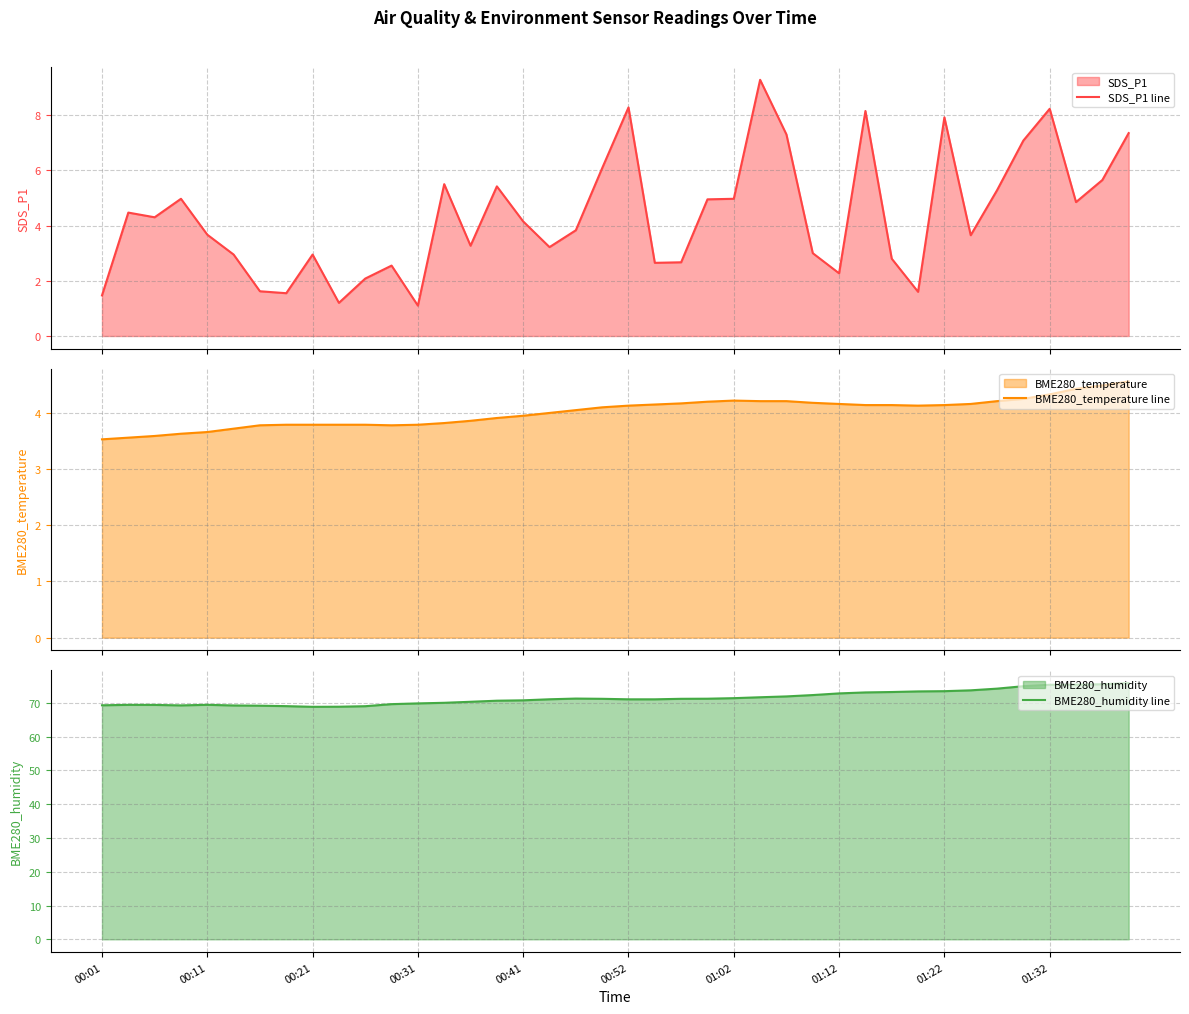

What is the average value of the SDS_P1 line series?

4.4